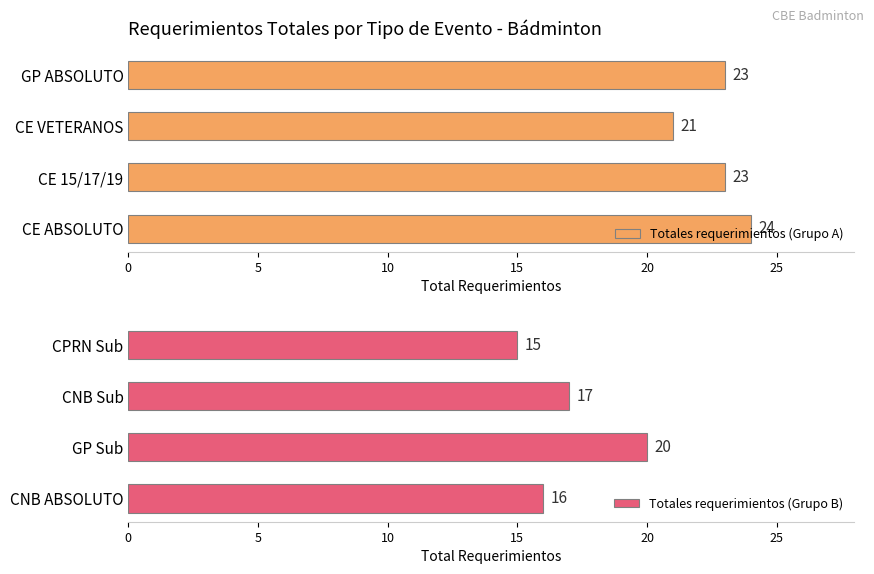

What is the difference between the maximum and minimum values in the Totales requerimientos (Grupo A) series?

3